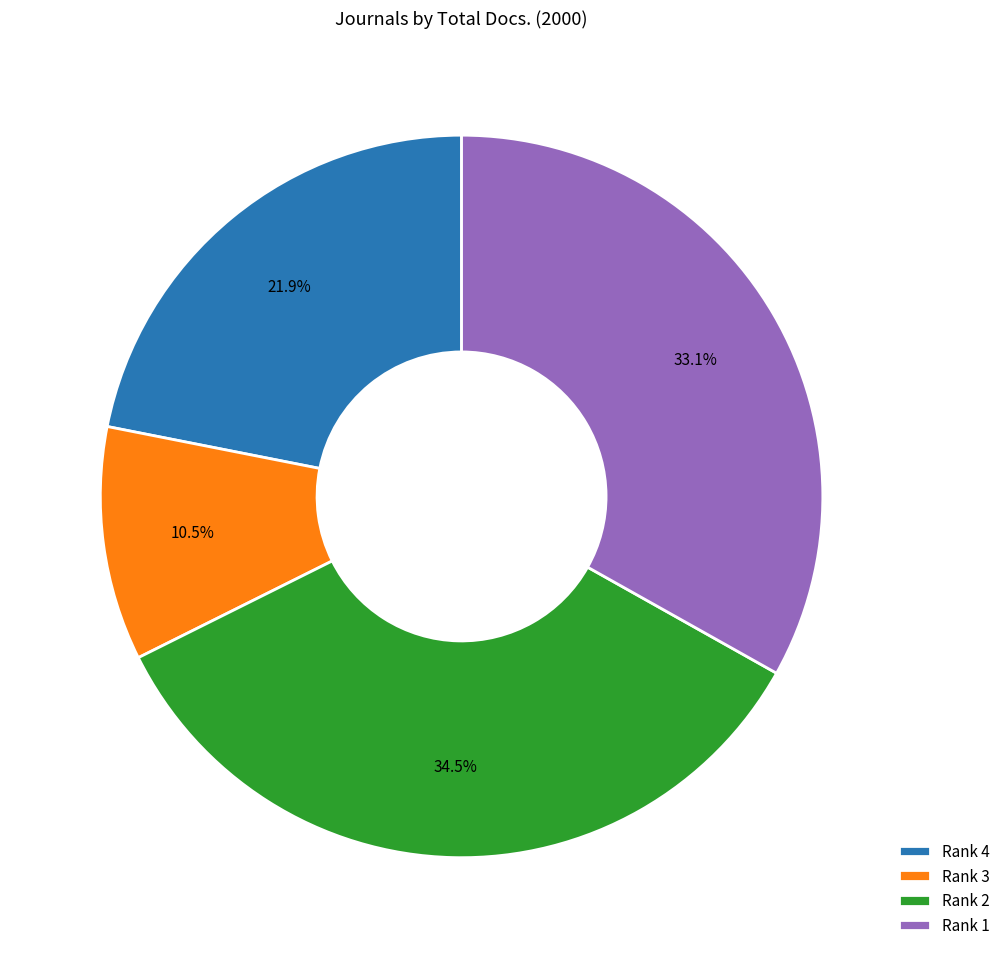

Which has a higher value, Rank 2 or Rank 1?

Rank 2